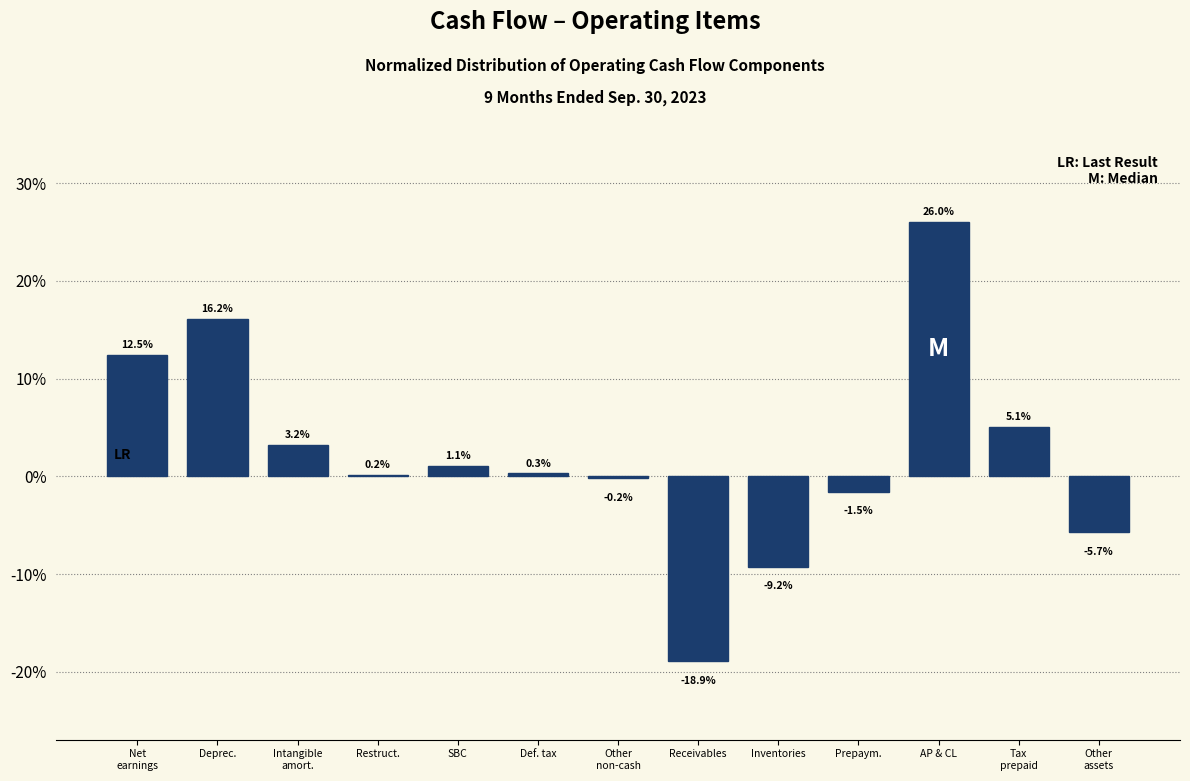

What is the change in value from Def. tax to Receivables?

-19.2